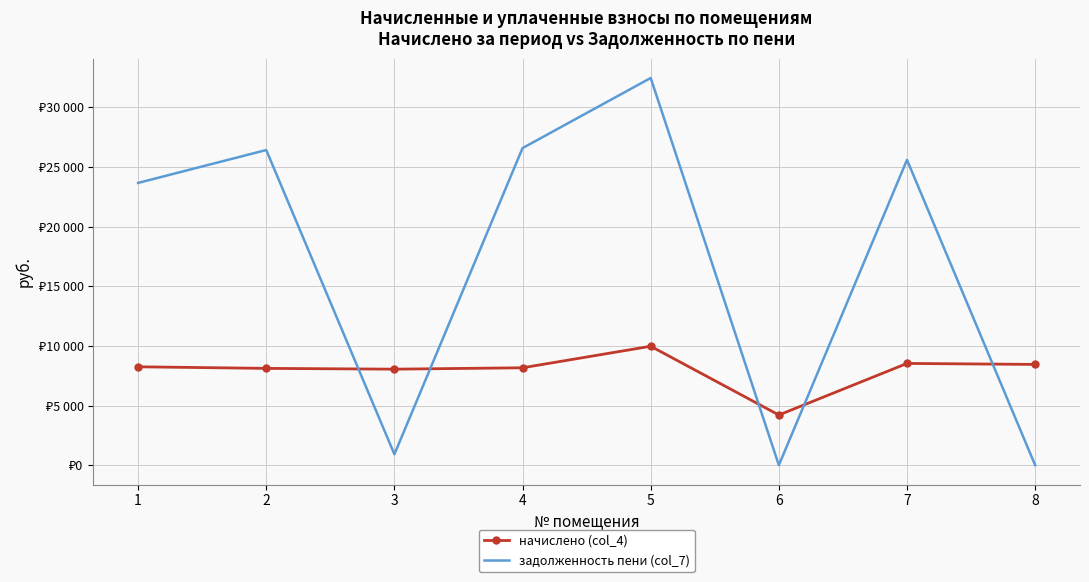

Reading left to right, transcribe all the data shown in this chart.

начислено (col_4): 8246.9	8114.4	8048.2	8164.1	9969.1	4206.2	8528.6	8445.6
задолженность пени (col_7): 23660.0	26415.9	914.4	26577.7	32453.8	0.0	25592.0	0.0